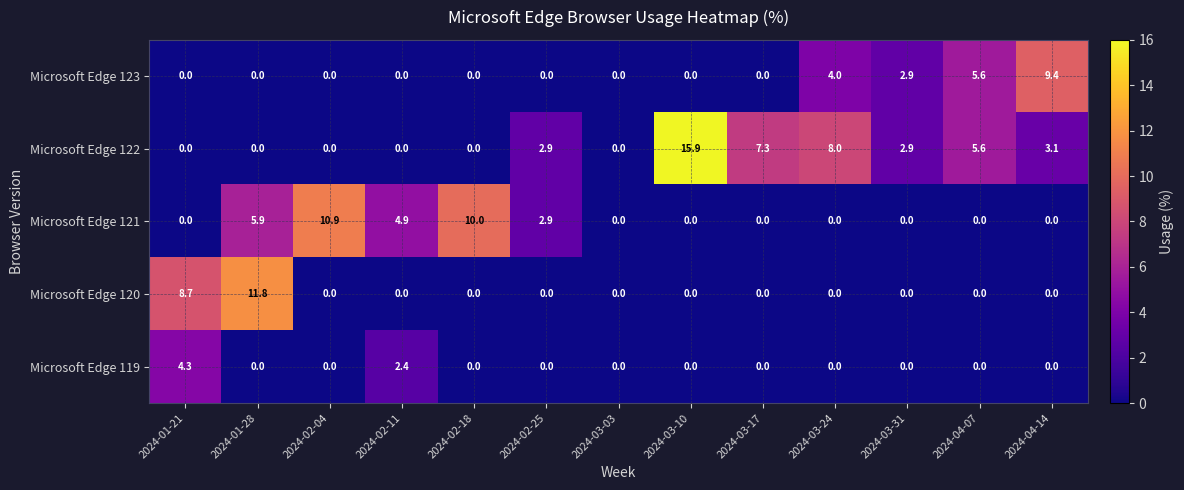

What is the total value across all series at 2024-01-21?

13.0